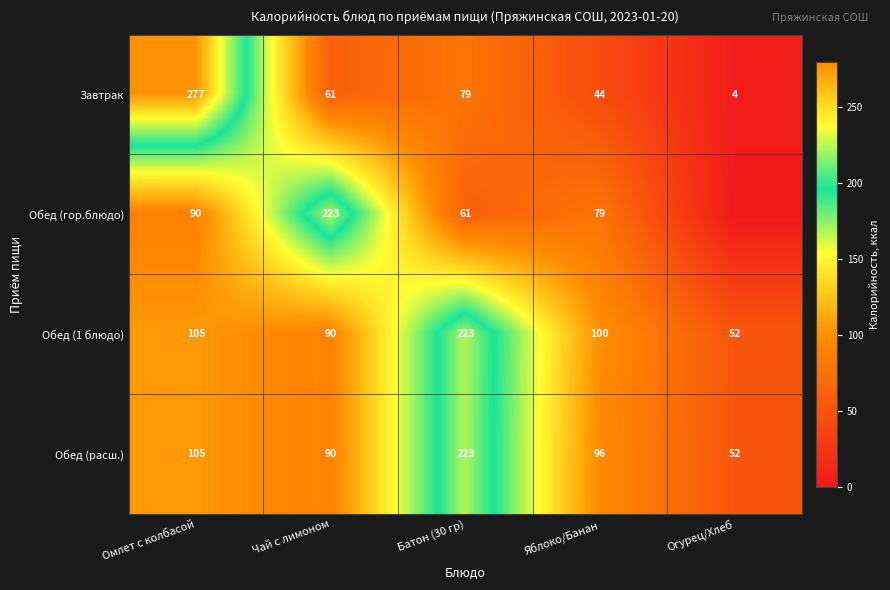

What is the difference between the highest and lowest values at Яблоко/Банан?

56